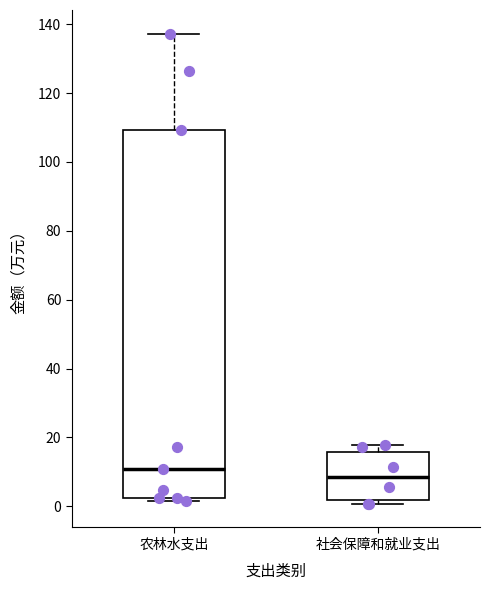

Where is the lower edge of the box for 社会保障和就业支出 on the y-axis? The values are not printed on the chart, so give them approximately, as read against the axis.

2